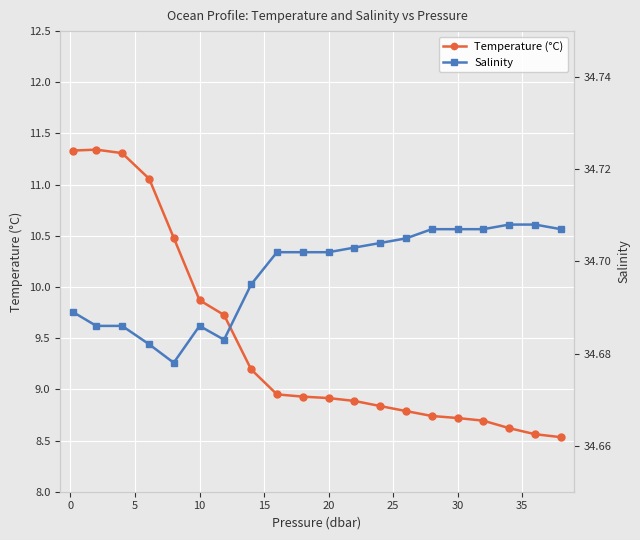

How many lines are shown in the chart?

2